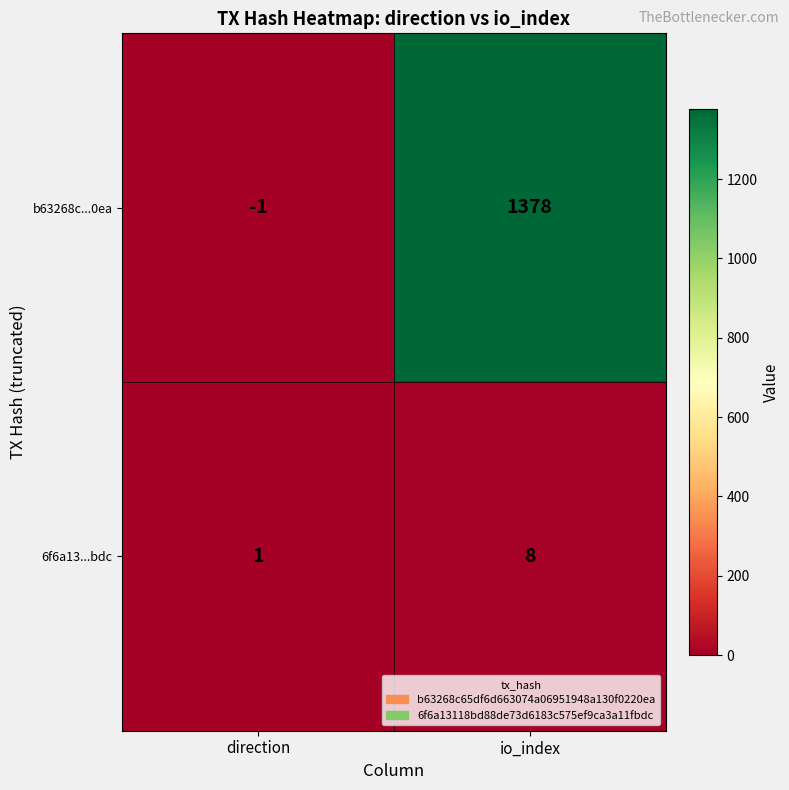

What is the difference between the 6f6a13...bdc values at io_index and direction?

7